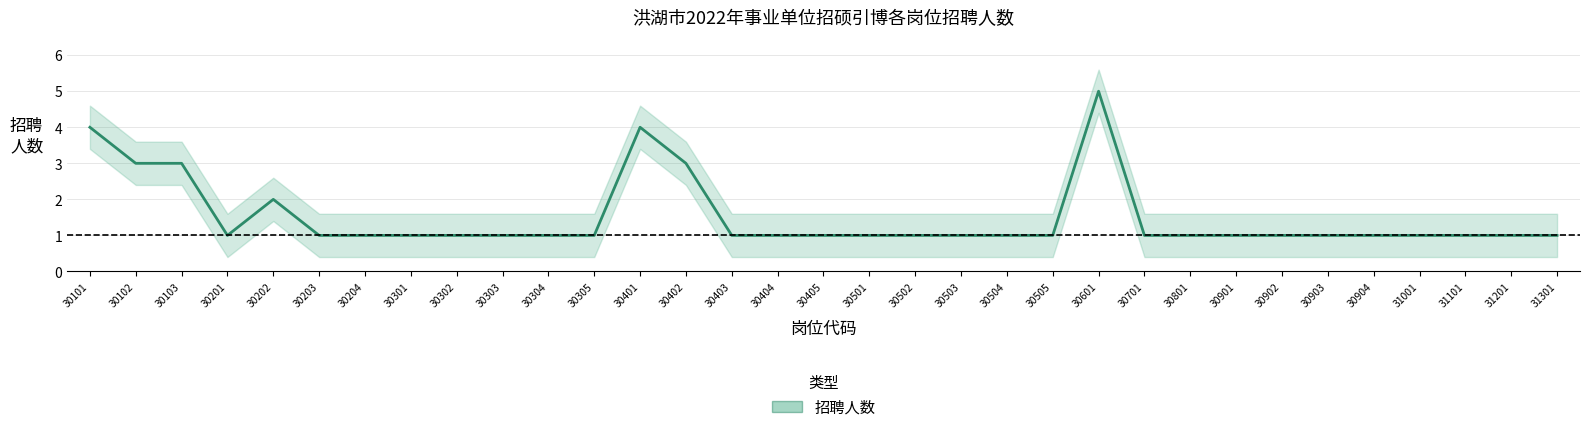

Which category has the lowest value across all series?

30201